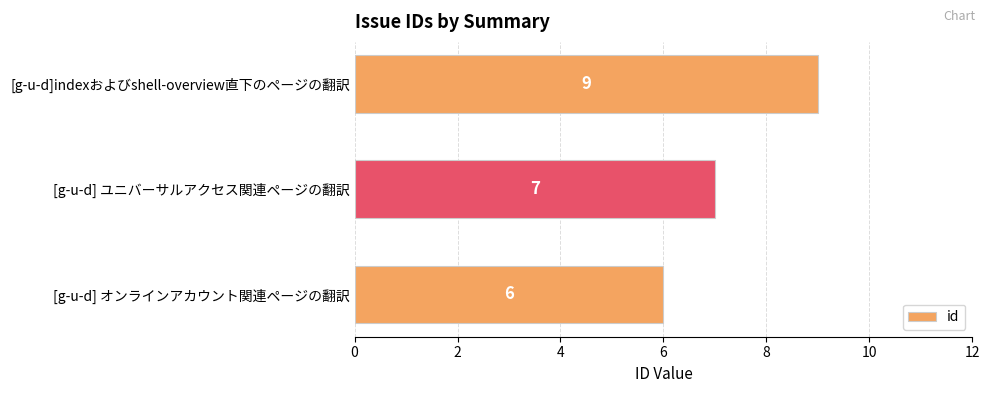

What is the smallest value displayed?

6